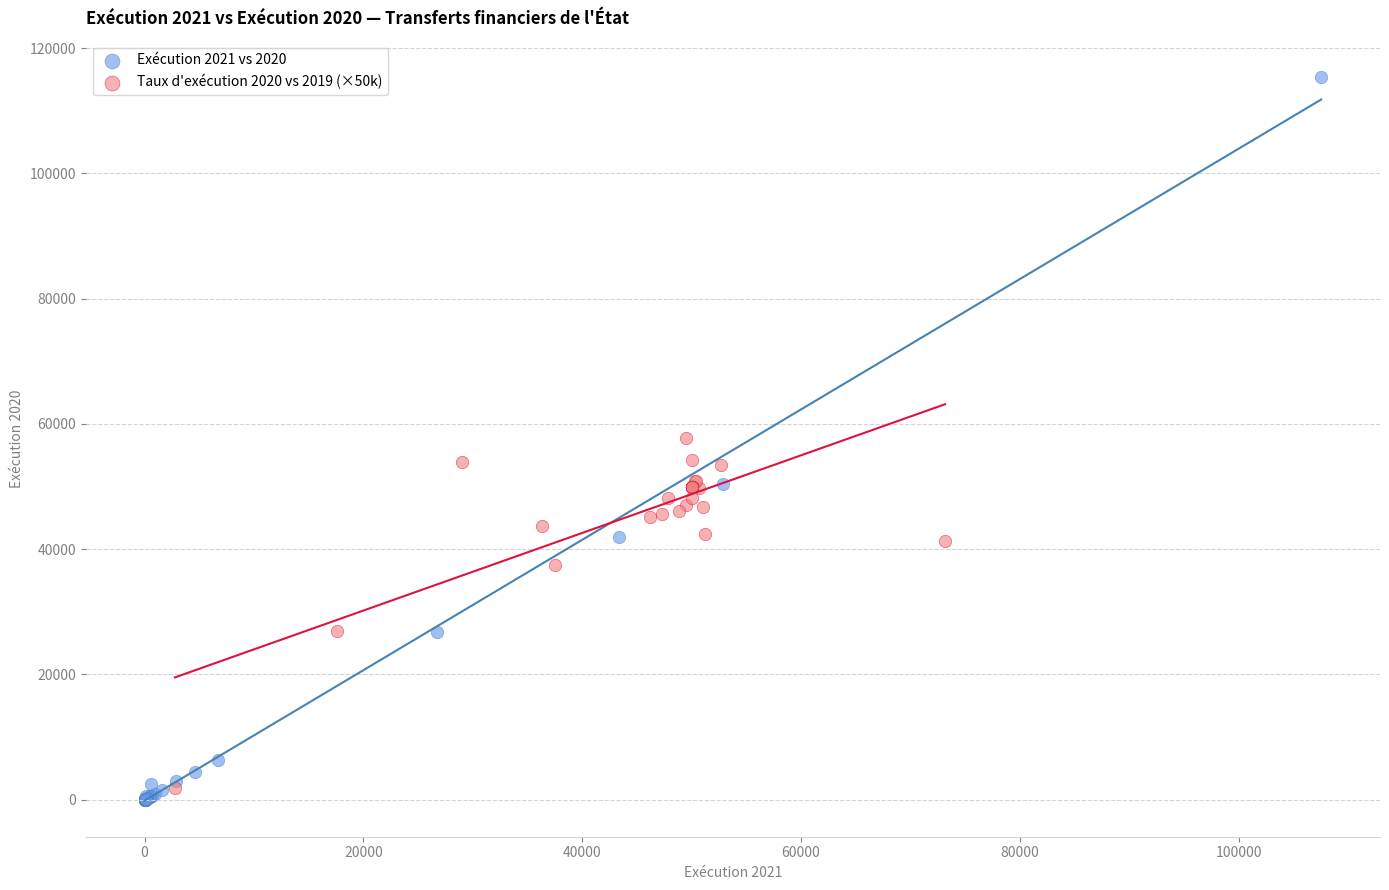

Which series has the widest spread of Y values?

Exécution 2021 vs 2020